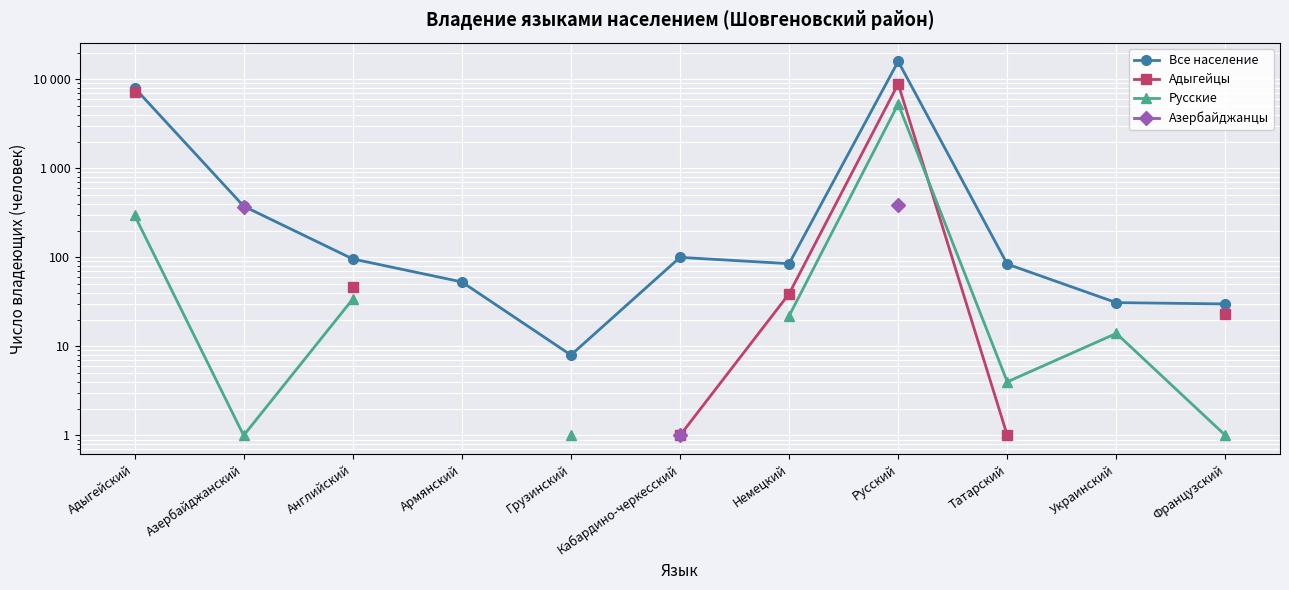

True or false: Русские has a value of 45.3 at Английский.

False